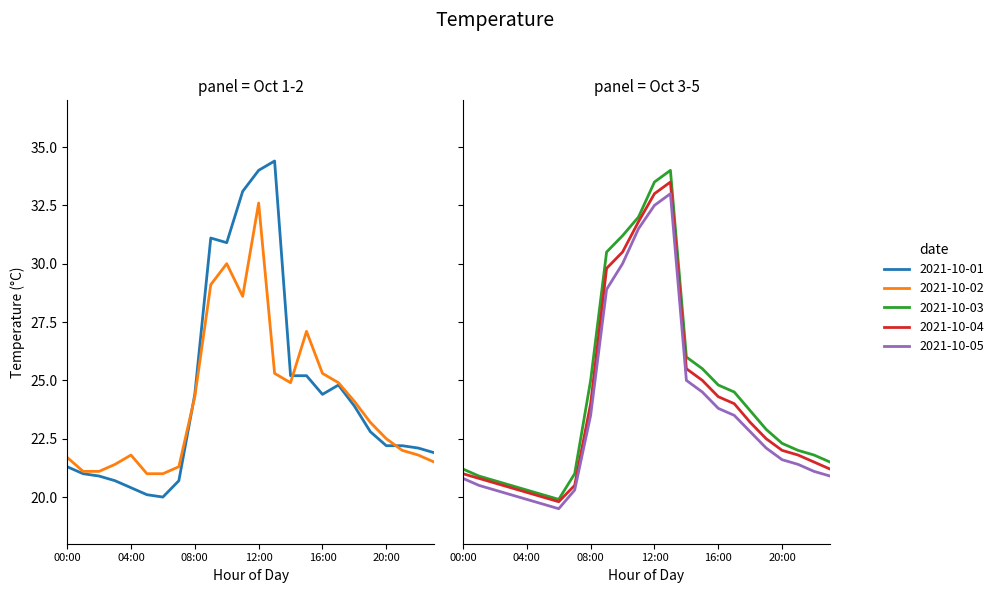

Which series changed the most between 09:00 and 17:00?

2021-10-01